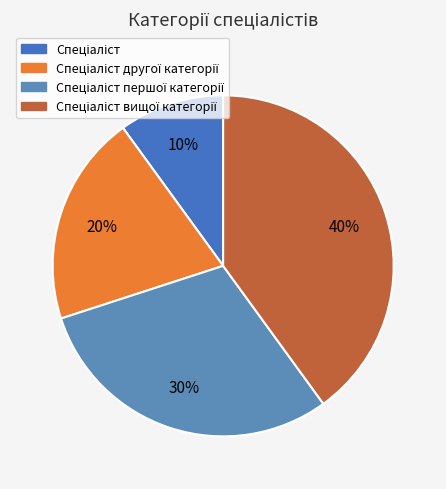

Which has a higher value, Спеціаліст першої категорії or Спеціаліст?

Спеціаліст першої категорії